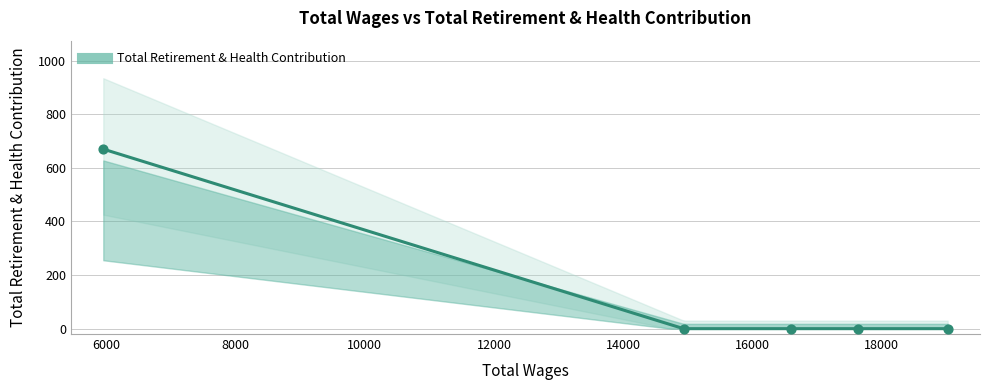

Which has a higher value, 17630.0 or 19018.0?

17630.0